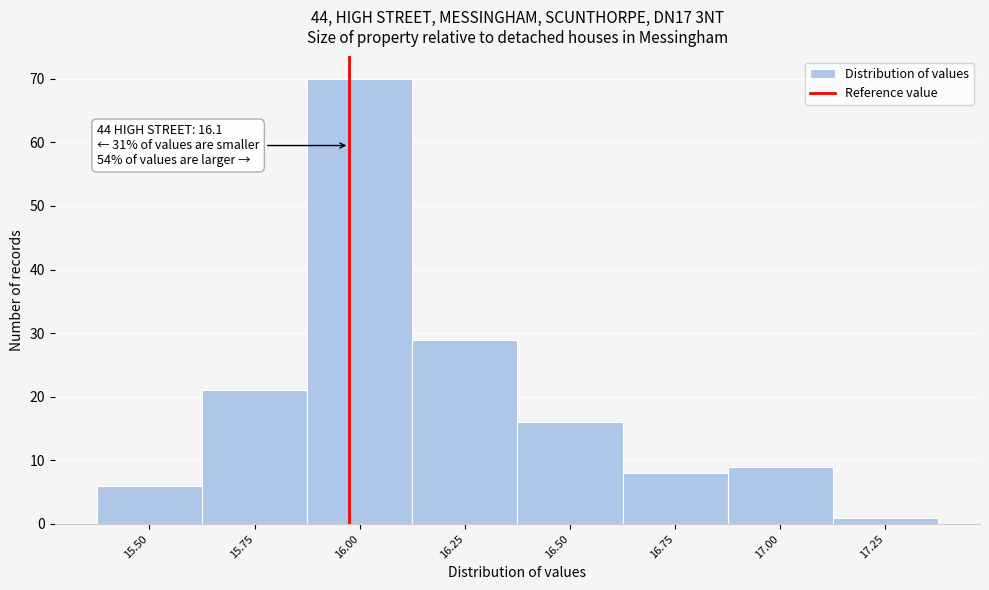

Reading right to left, extract all data points from this chart.

1	9	8	16	29	70	21	6